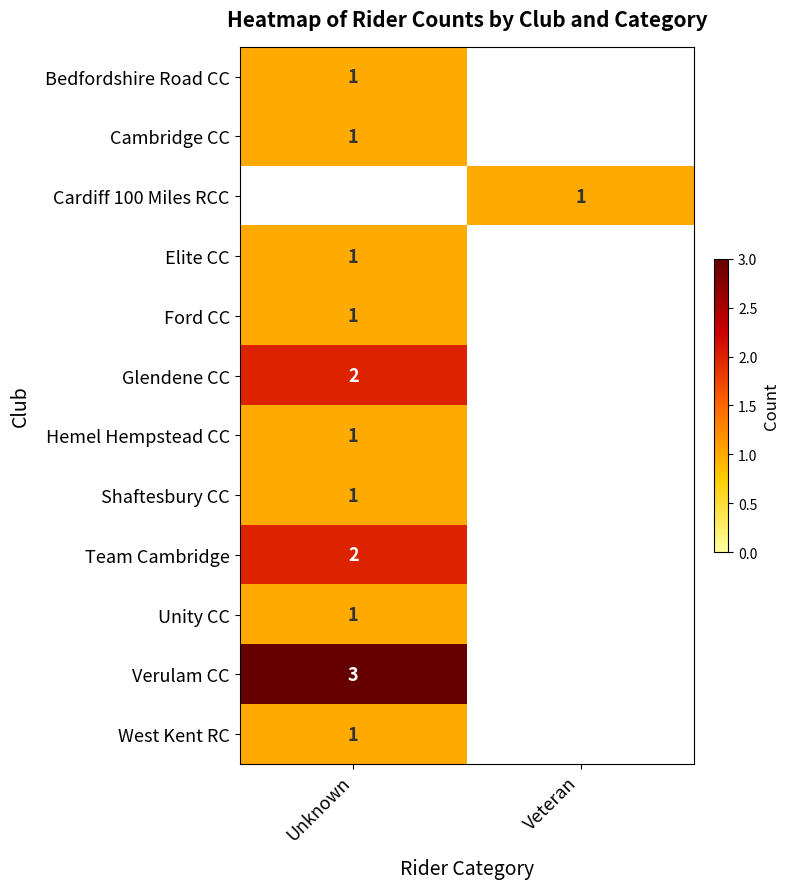

The value of Cambridge CC at Unknown is 1. True or false?

True